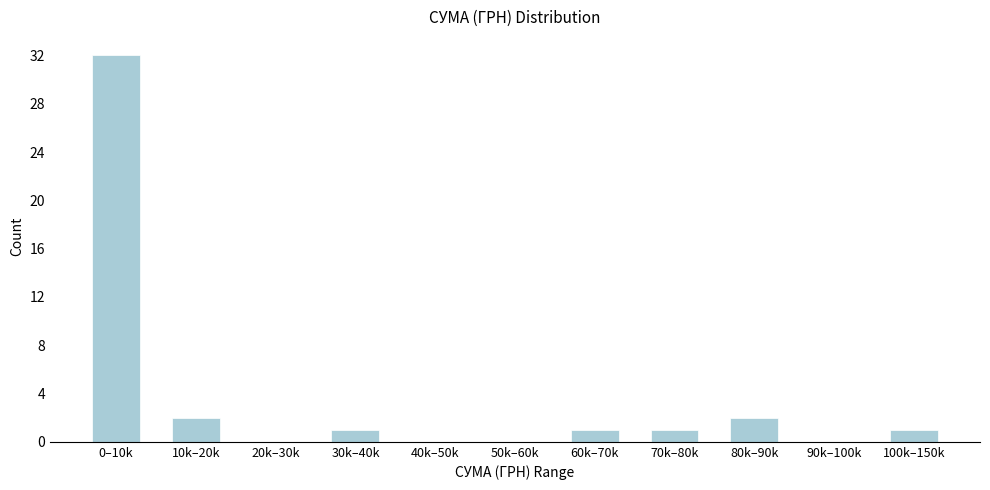

Reading left to right, list all the values displayed in this chart.

0–10k=32	10k–20k=2	20k–30k=0	30k–40k=1	40k–50k=0	50k–60k=0	60k–70k=1	70k–80k=1	80k–90k=2	90k–100k=0	100k–150k=1